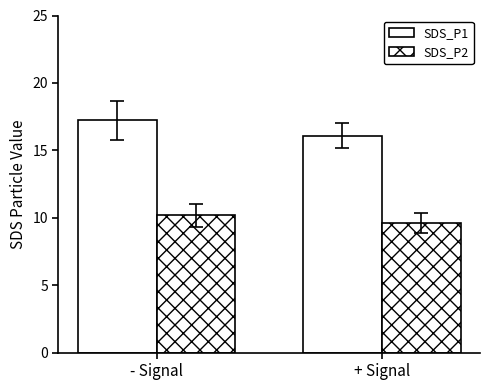

Which category has the lowest value across all series?

+ Signal